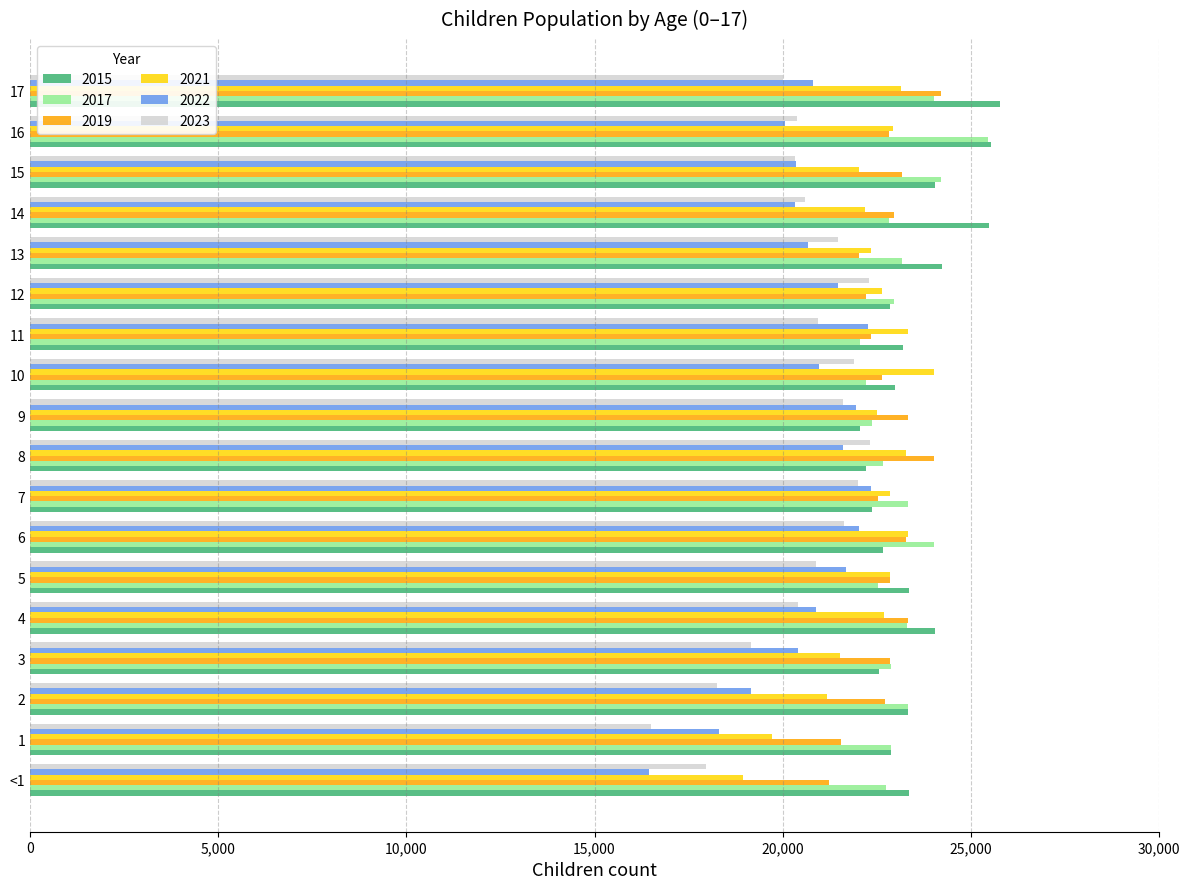

What is the difference between the highest and lowest values at 9?

1724